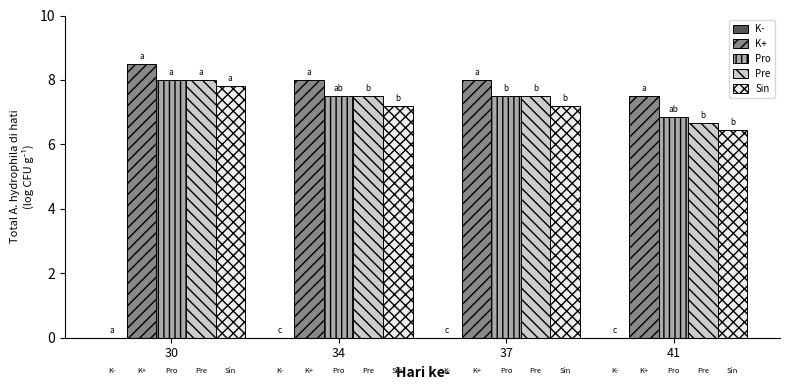

At which label is Pre closest to 7?

41